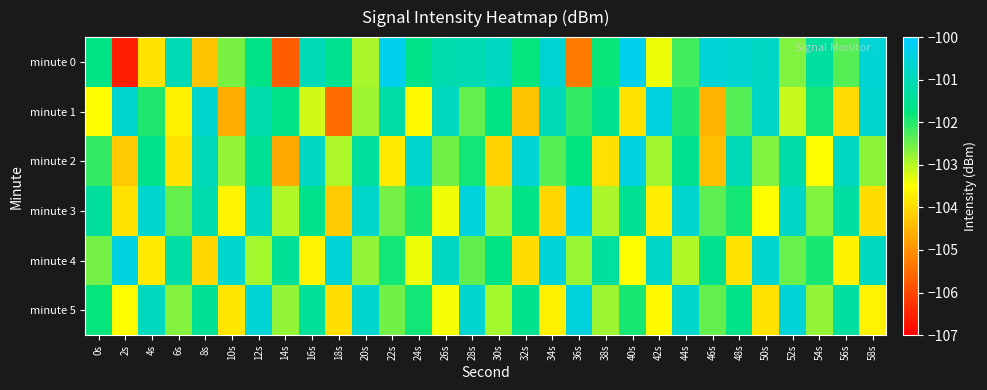

Which has a higher value, 14s or 2s?

14s